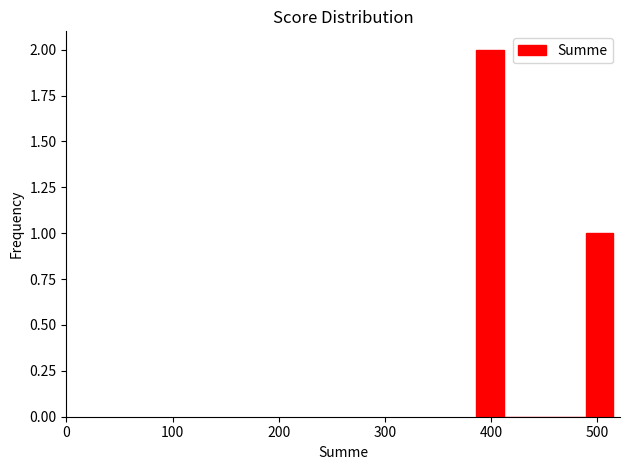

Read against the x-axis, roughly where is the centre of the tallest bar?

400